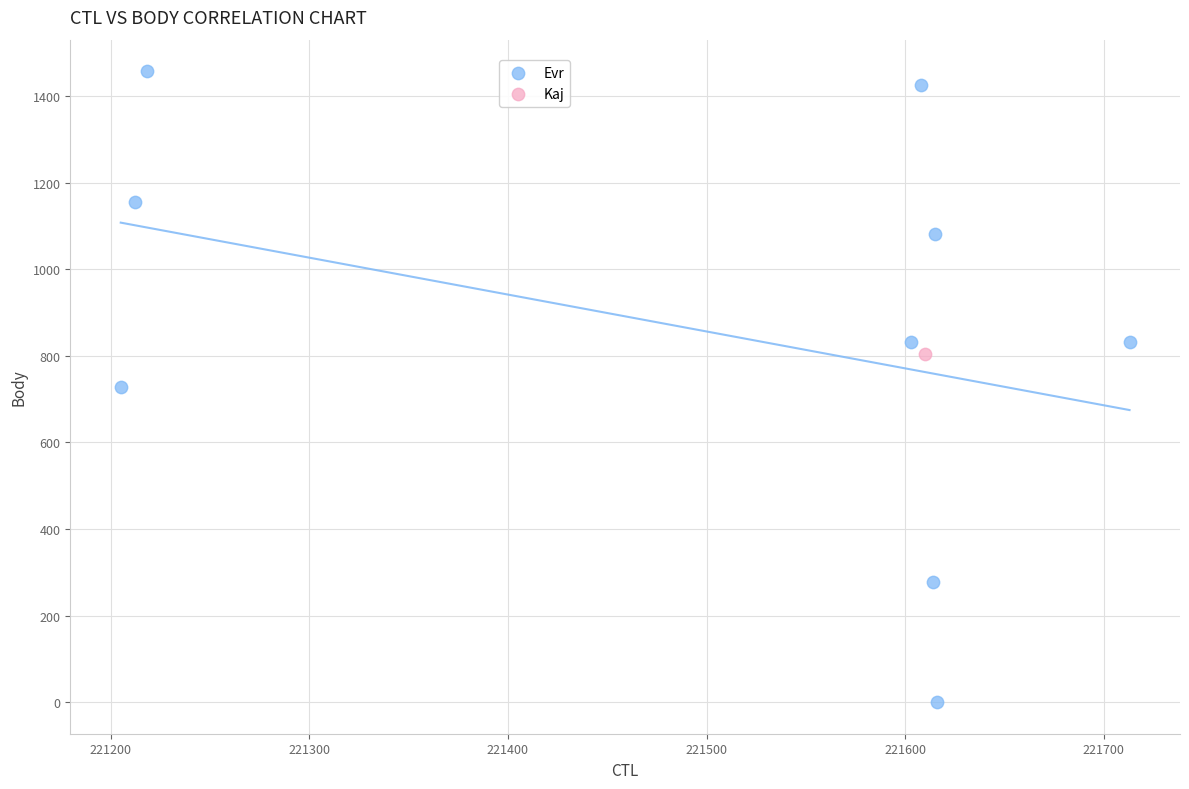

What are all the series names shown in the legend?

Evr, Kaj